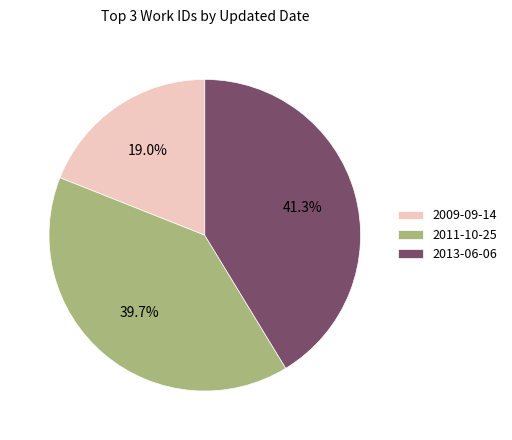

Is the sum of 2011-10-25 and 2013-06-06 greater than half?

Yes